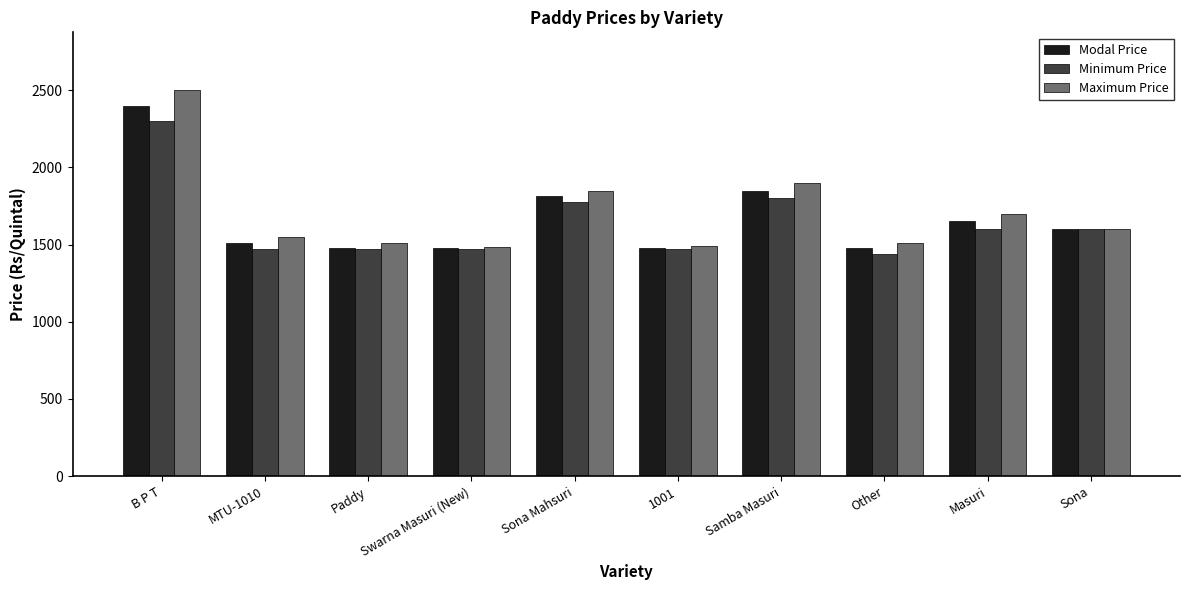

Read the Maximum Price value at Paddy, to the nearest 10.

1510